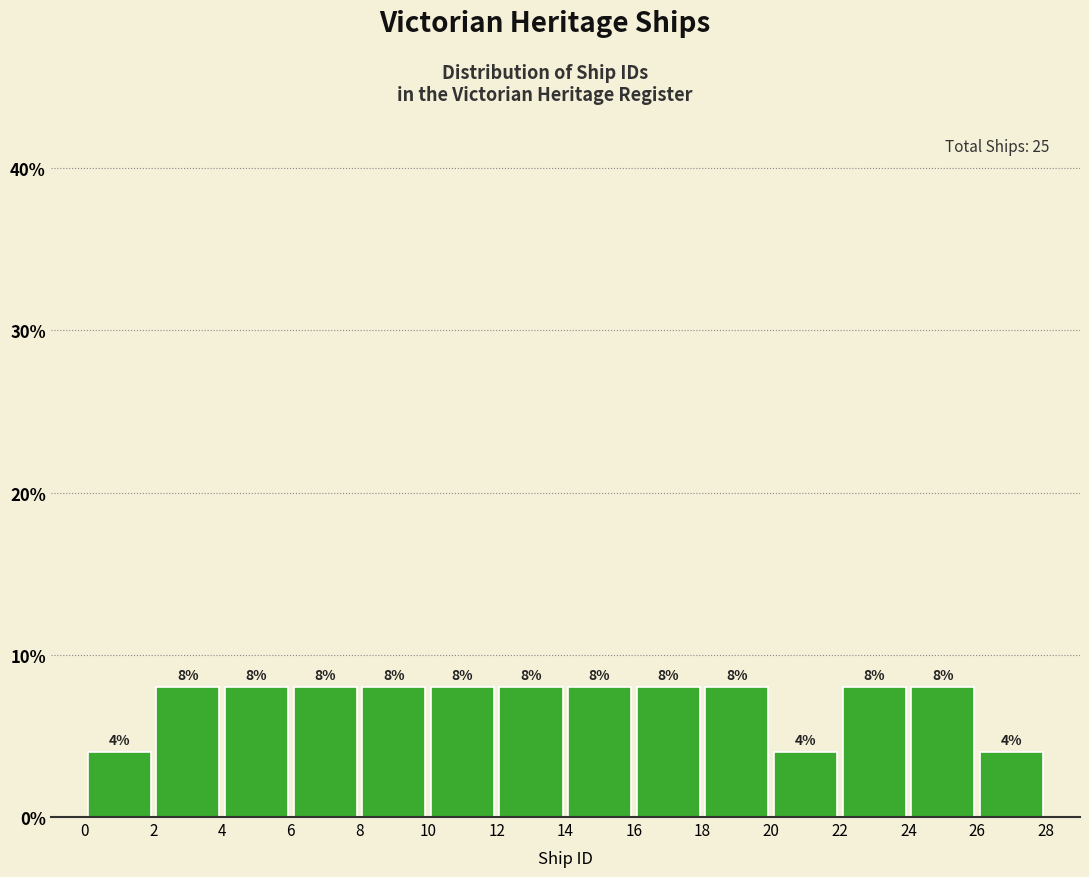

Reading left to right, list every bar in this chart as the range it spans on the x-axis followed by its height.

0 to 2: 4
2 to 4: 8
4 to 6: 8
6 to 8: 8
8 to 10: 8
10 to 12: 8
12 to 14: 8
14 to 16: 8
16 to 18: 8
18 to 20: 8
20 to 22: 4
22 to 24: 8
24 to 26: 8
26 to 28: 4